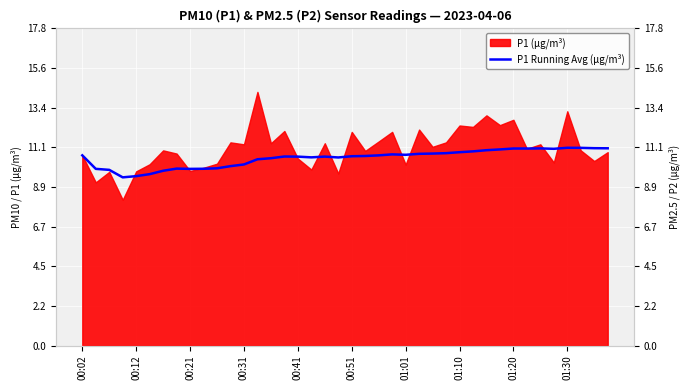

How many lines are shown in the chart?

1